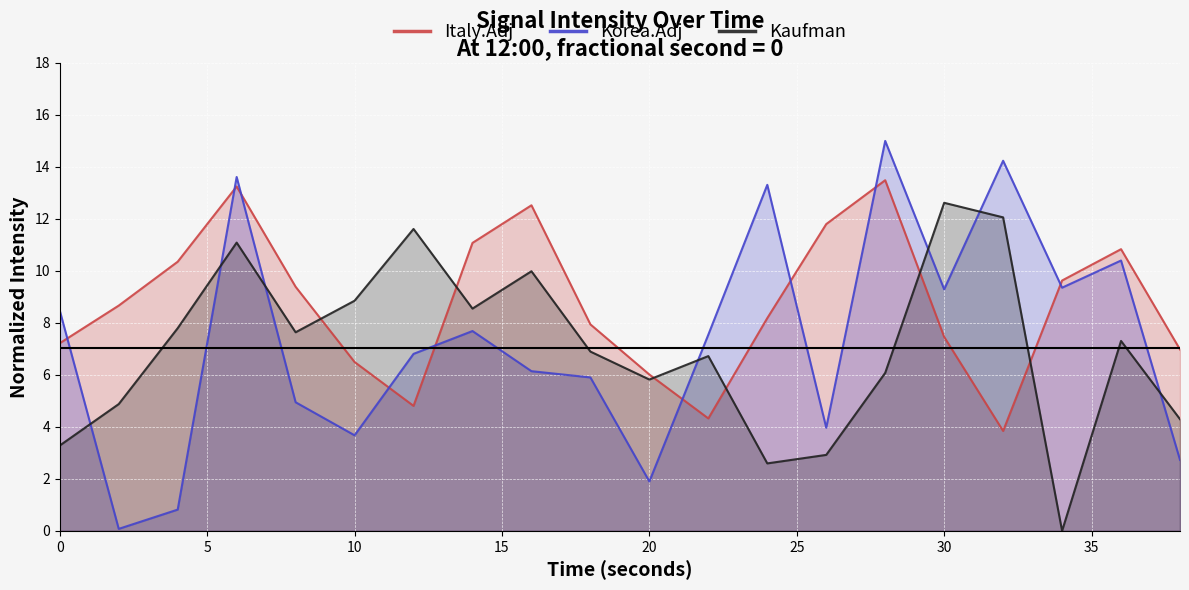

At how many categories does at least one series exceed 4?

20